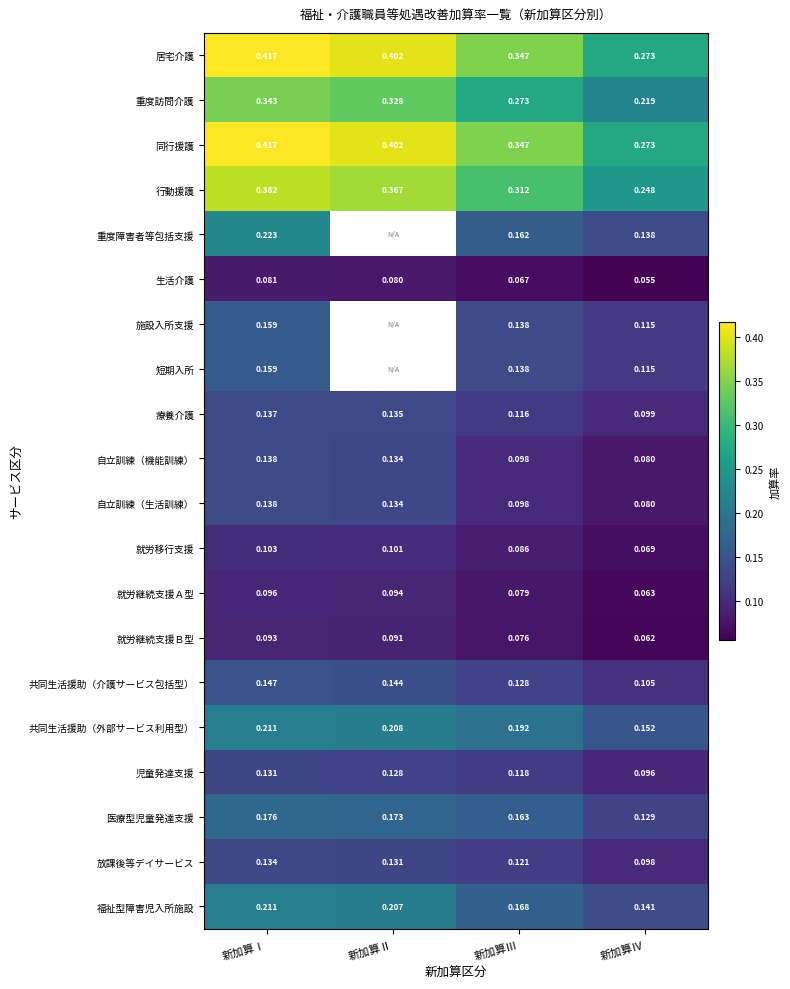

At which category does the chart reach its minimum across all series?

新加算Ⅳ